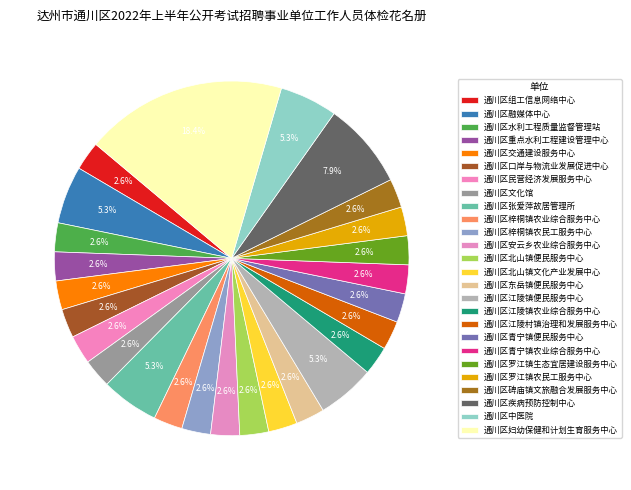

Which category has the biggest portion of the pie?

通川区妇幼保健和计划生育服务中心